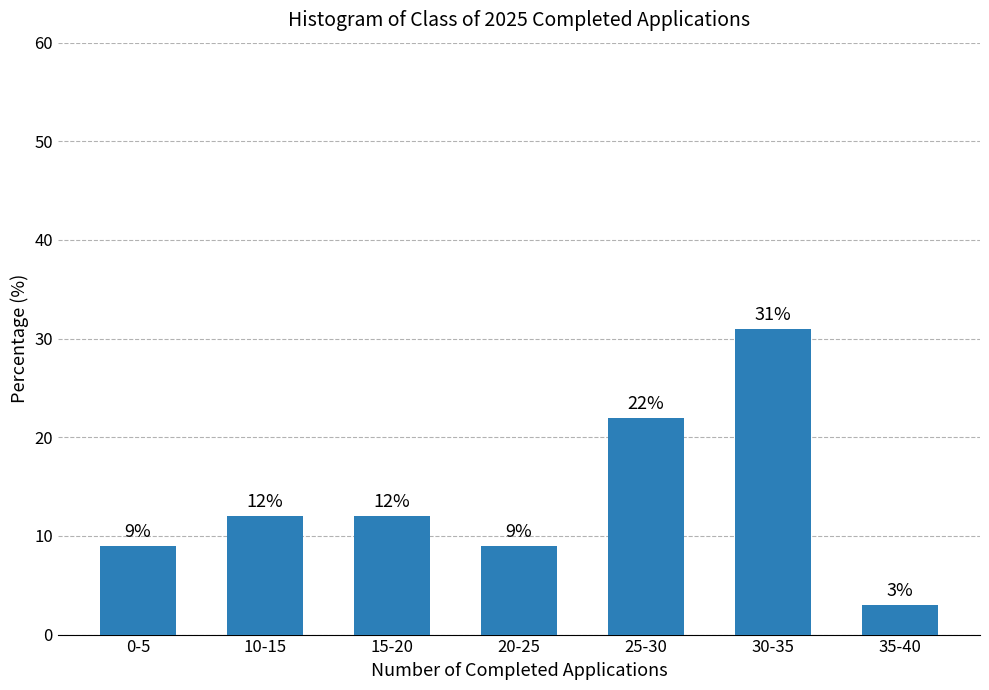

Reading left to right, transcribe all the data shown in this chart.

9	12	12	9	22	31	3